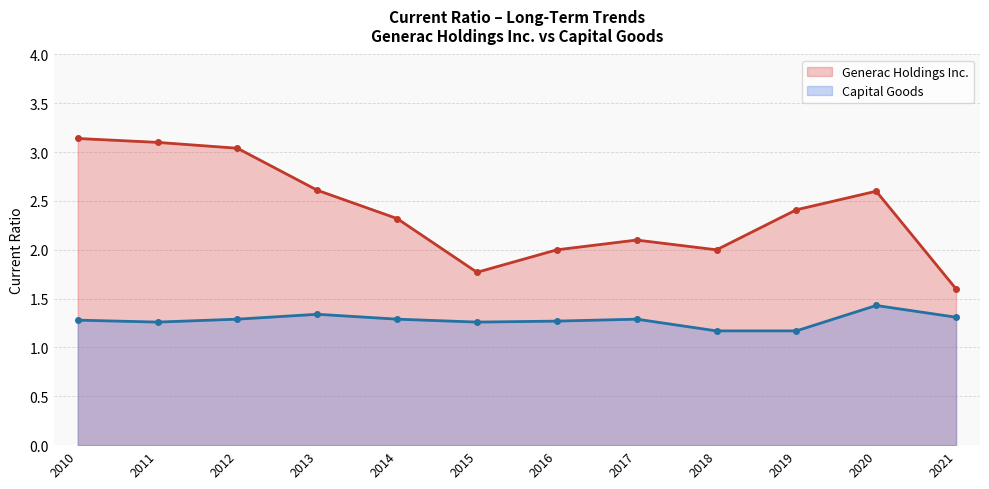

Which label corresponds to the largest value in the chart?

2010